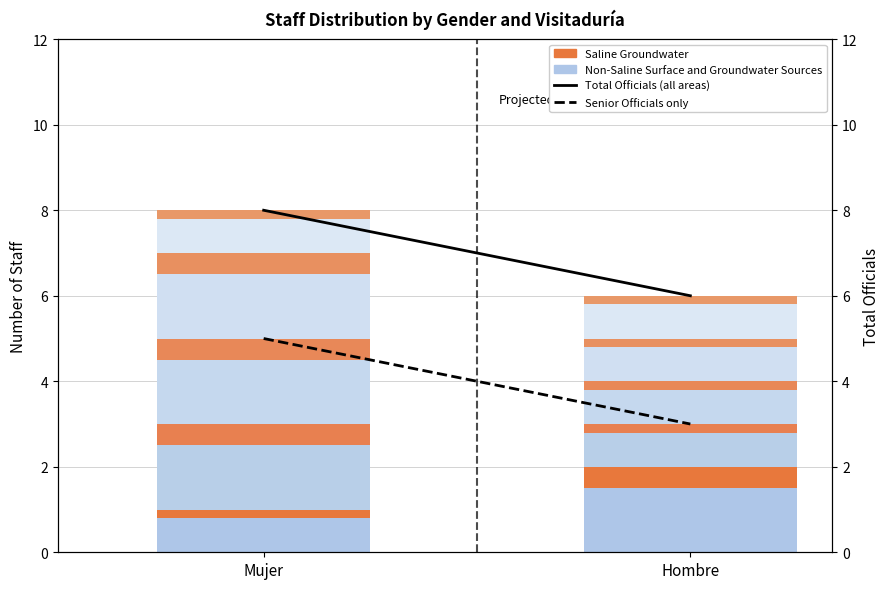

What is the sum of the Total Officials (all areas) values at Hombre and Mujer?

14